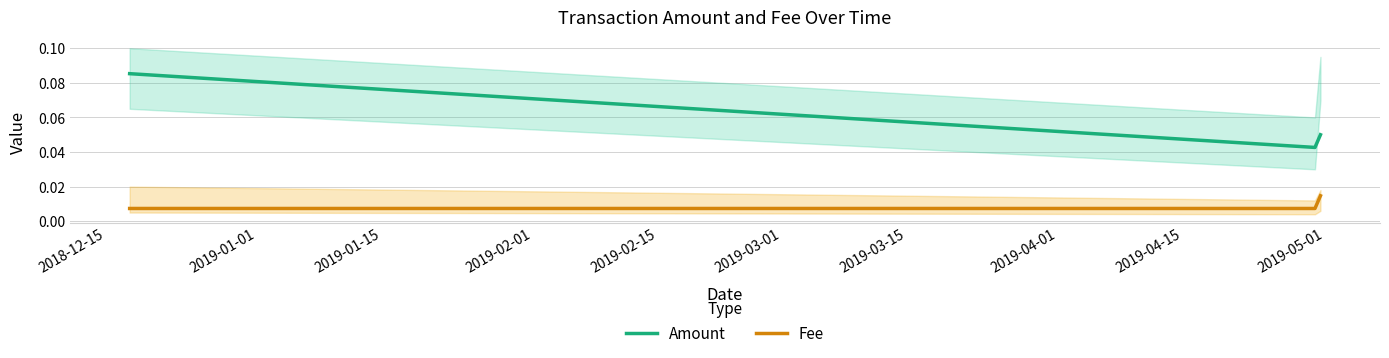

Count the number of data series in this chart.

2